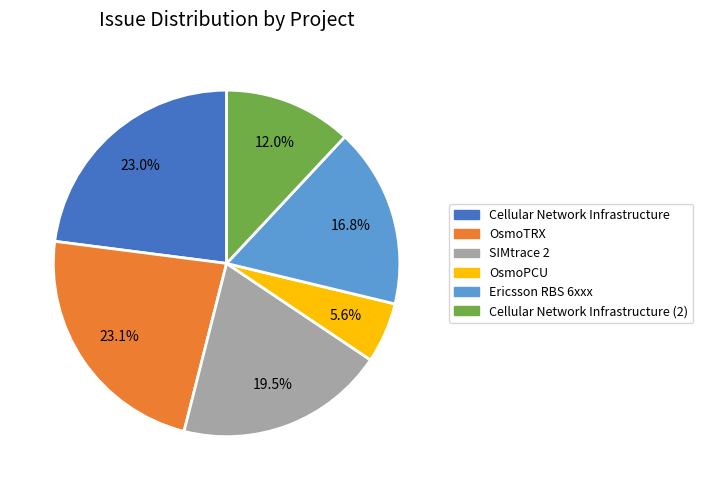

Does any single category account for the majority?

No